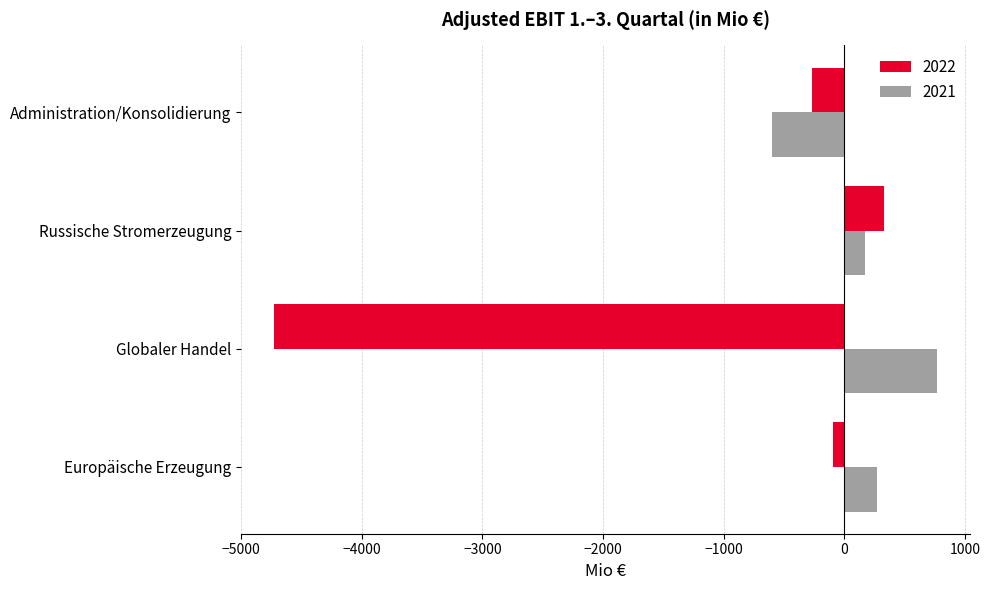

Which series has the largest total across all categories?

2021